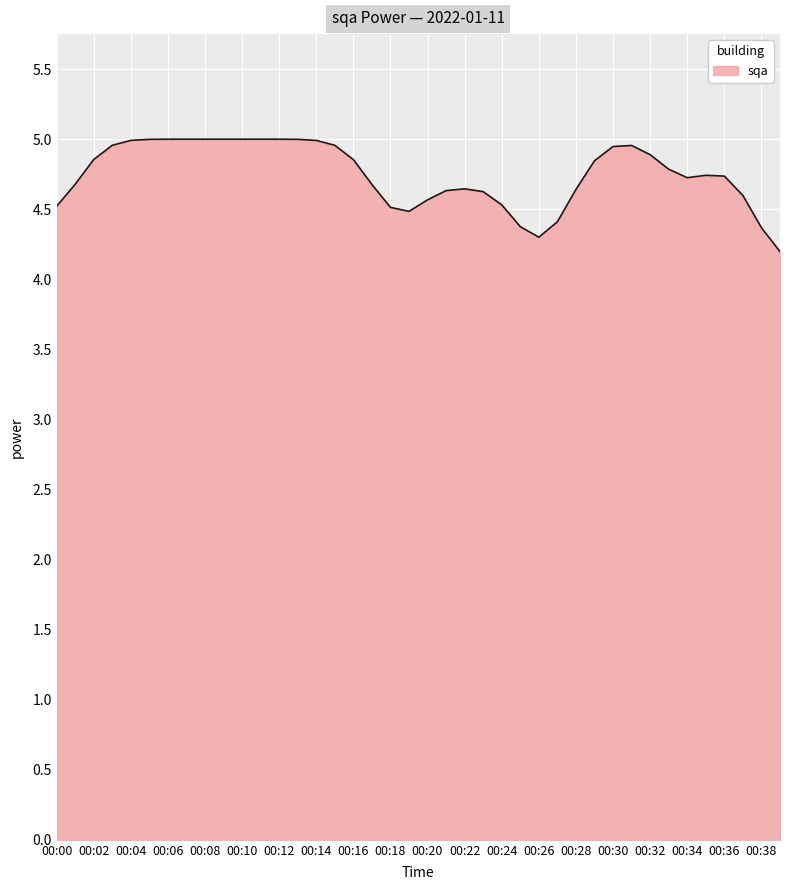

What is the difference between the maximum and minimum values?

0.8